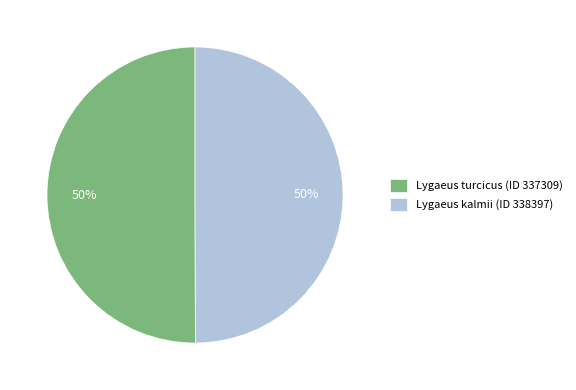

Is the sum of Lygaeus turcicus (ID 337309) and Lygaeus kalmii (ID 338397) greater than half?

Yes